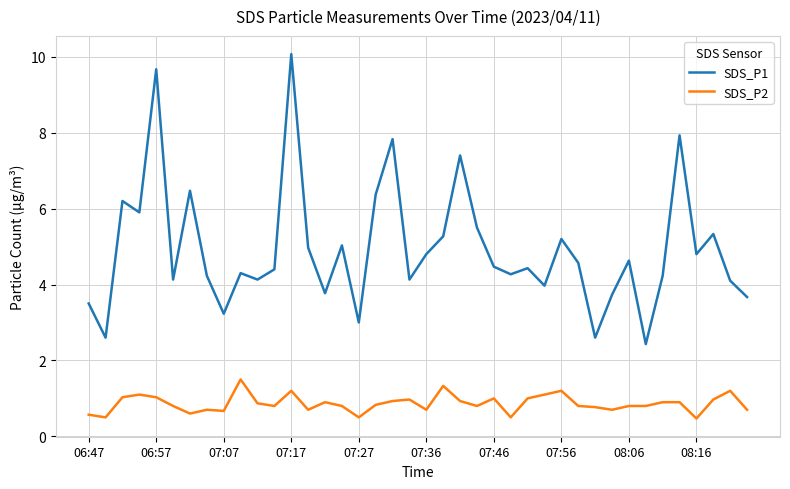

Which series has the widest spread of values?

SDS_P1